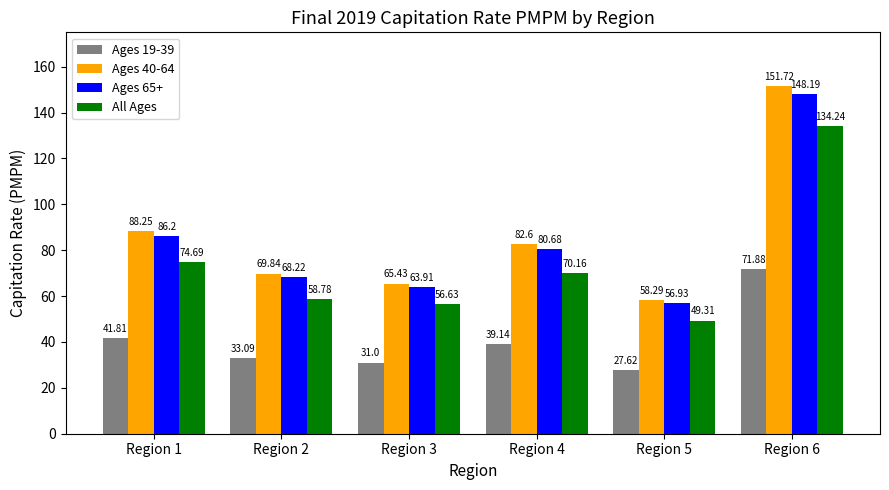

Read the Ages 40-64 value at Region 4.

82.6